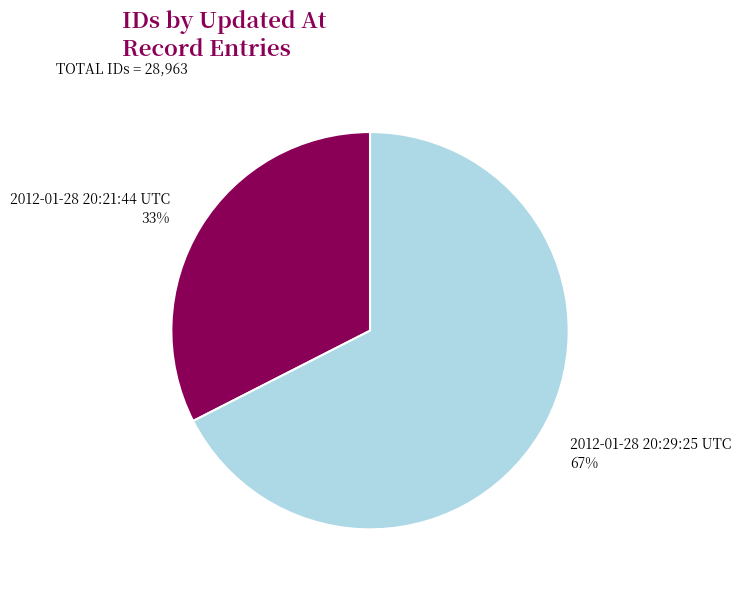

Which has a higher value, 2012-01-28 20:21:44 UTC or 2012-01-28 20:29:25 UTC?

2012-01-28 20:29:25 UTC